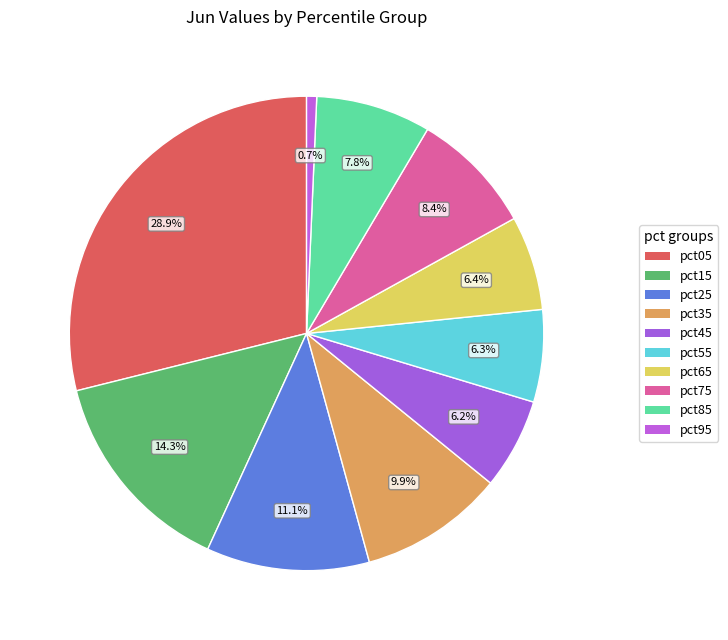

How many segments does this pie chart have?

10